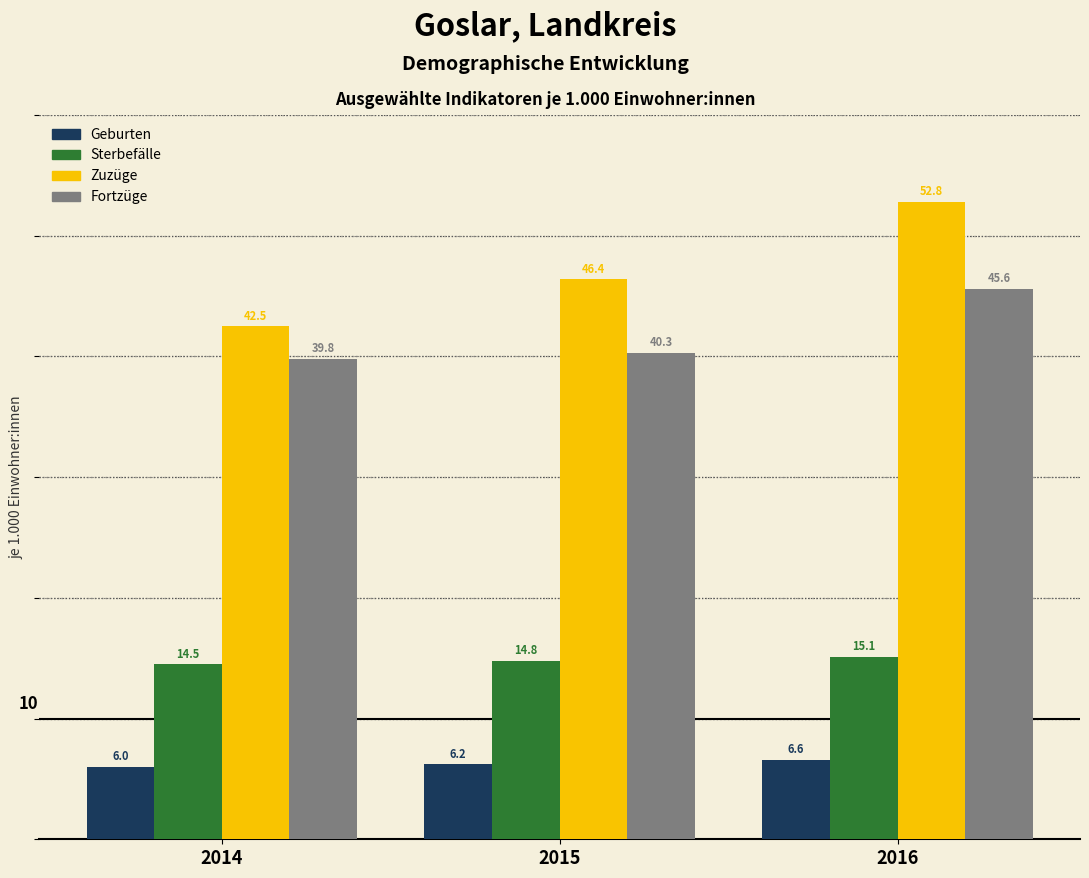

Reading left to right, what are all the values shown in this chart?

Geburten: 6.0	6.2	6.6
Sterbefälle: 14.5	14.8	15.1
Zuzüge: 42.5	46.4	52.8
Fortzüge: 39.8	40.3	45.6